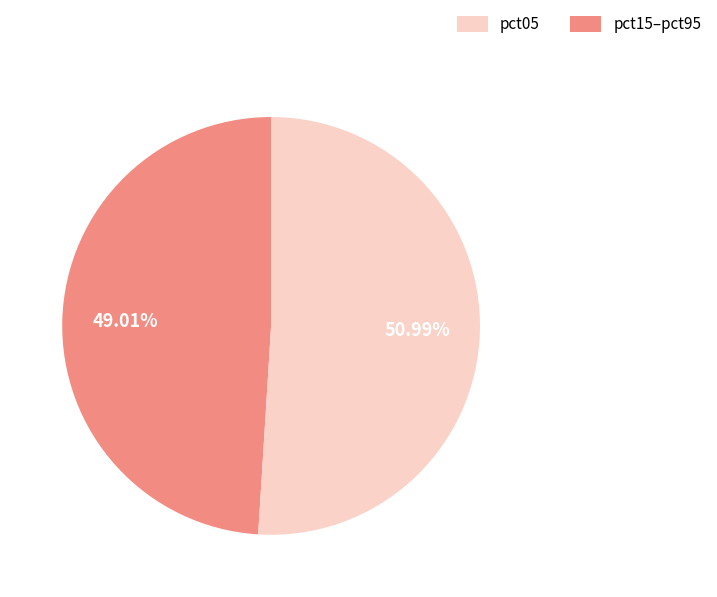

Count the number of slices in the pie.

2